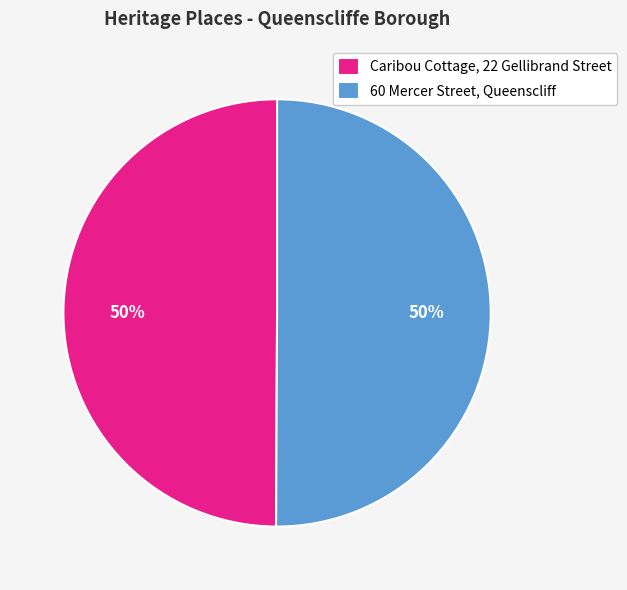

How many slices are in this pie chart?

2